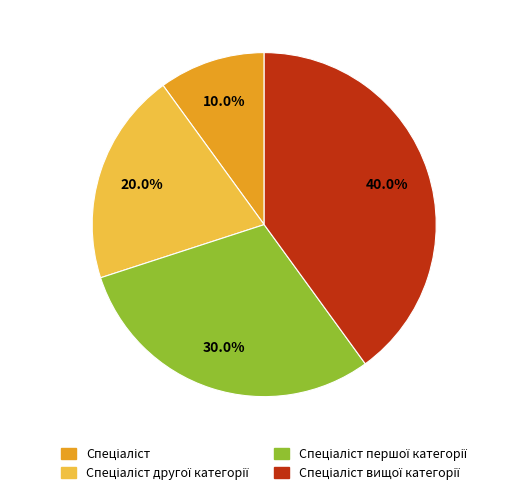

Does any single category account for the majority?

No